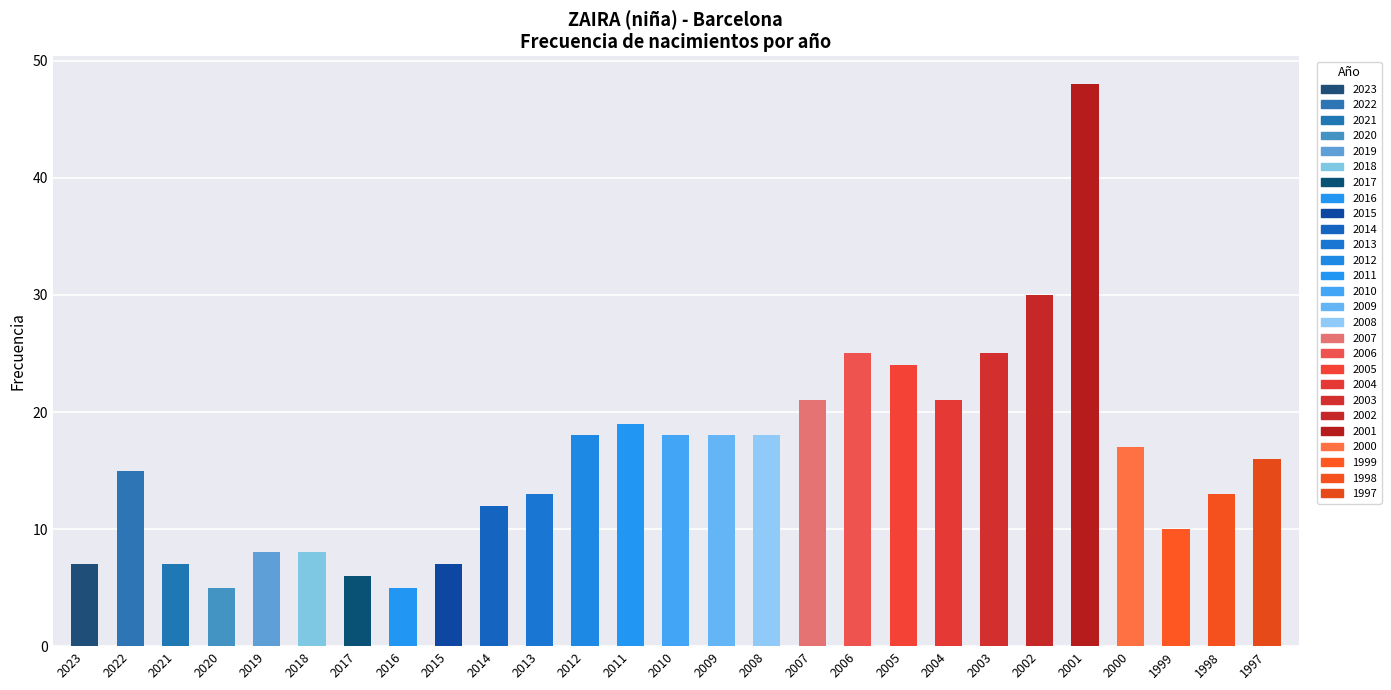

Reading left to right, list all the values displayed in this chart.

2023=7	2022=15	2021=7	2020=5	2019=8	2018=8	2017=6	2016=5	2015=7	2014=12	2013=13	2012=18	2011=19	2010=18	2009=18	2008=18	2007=21	2006=25	2005=24	2004=21	2003=25	2002=30	2001=48	2000=17	1999=10	1998=13	1997=16